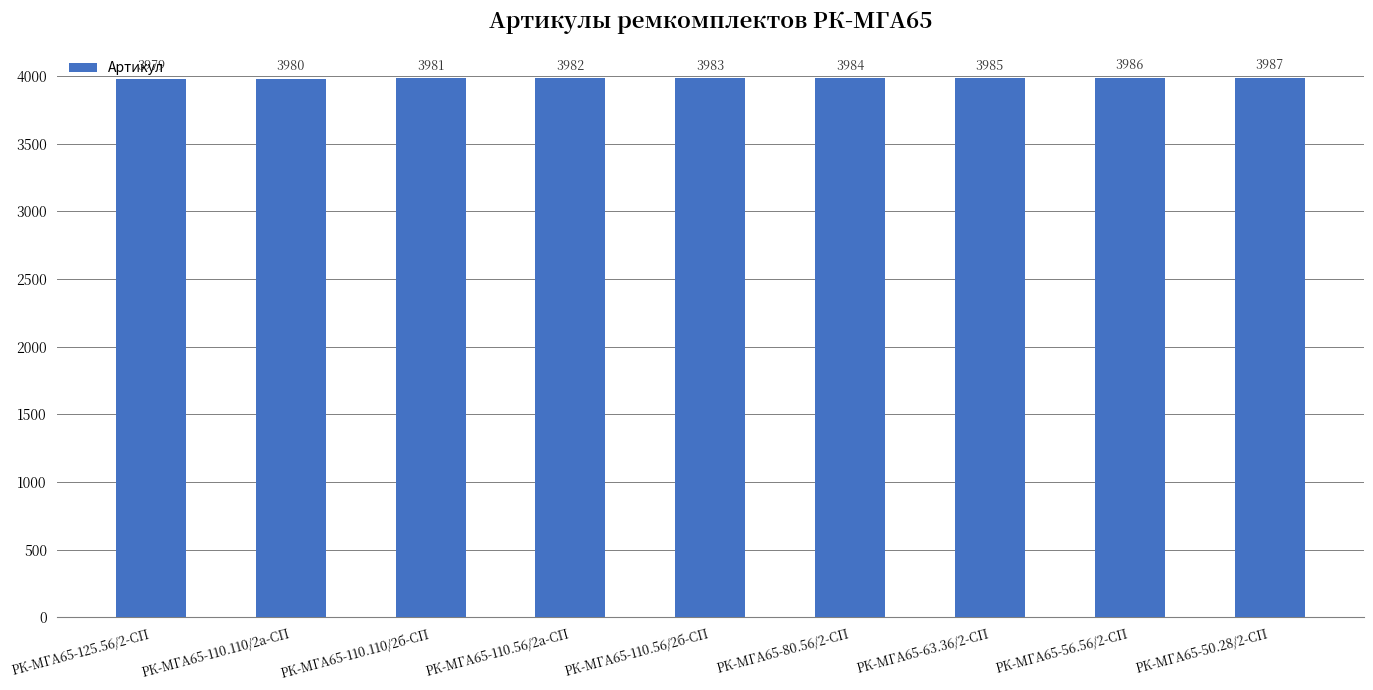

Count the values in the range 3981 to 3985.

5